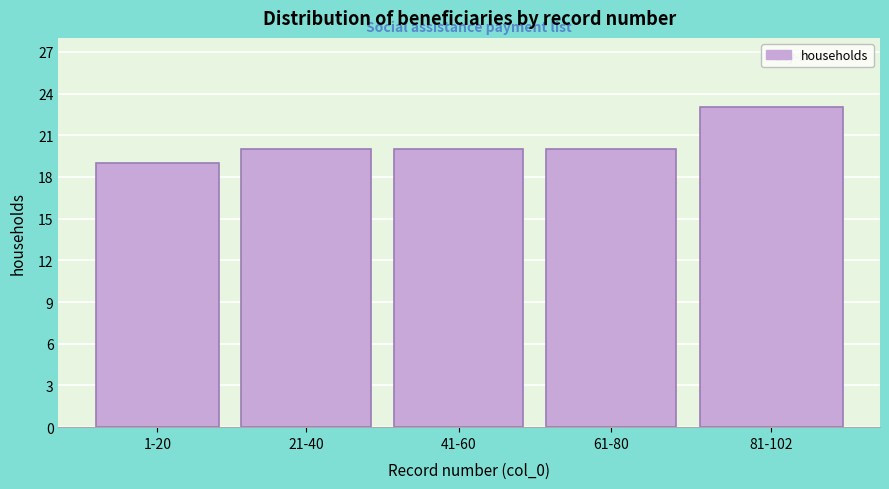

Reading left to right, extract all data points from this chart.

19	20	20	20	23